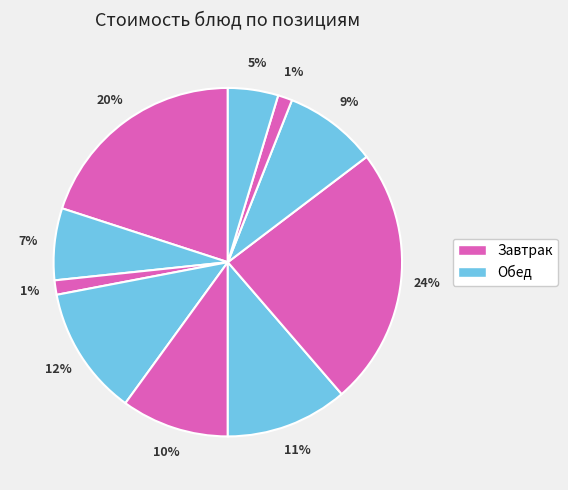

How many segments does this pie chart have?

10